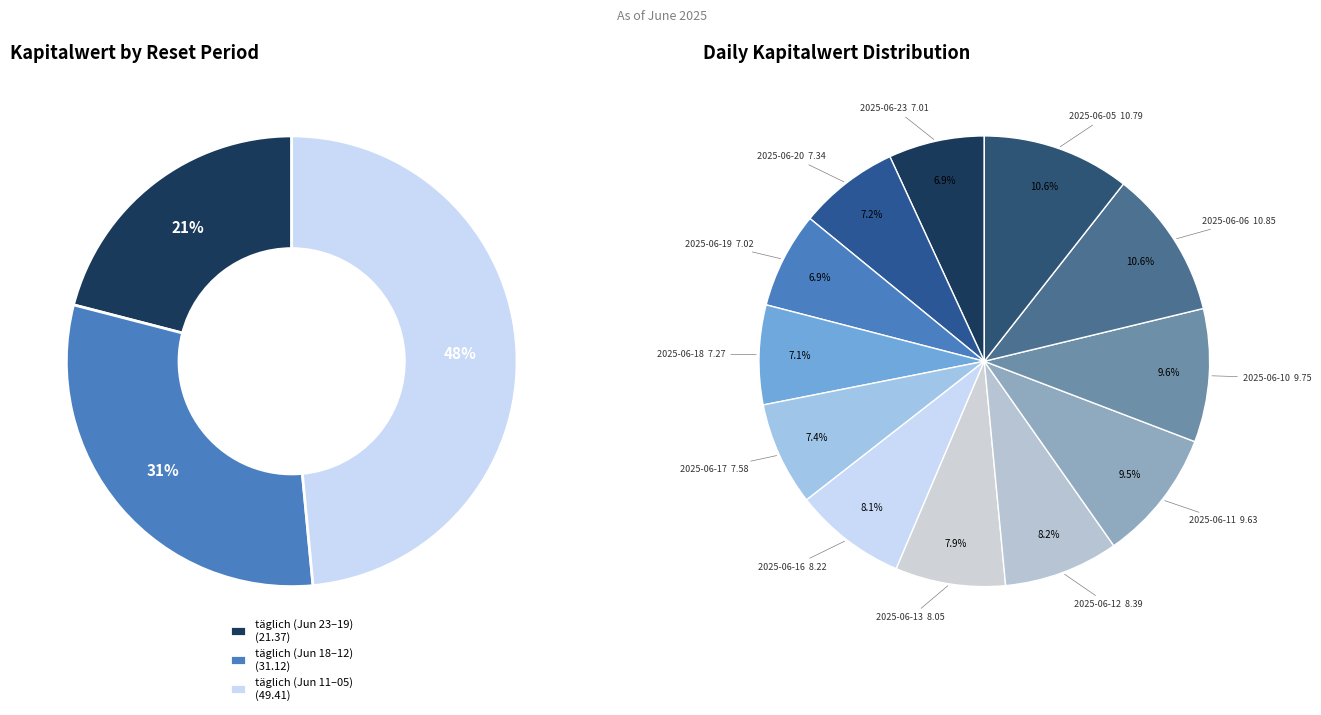

How many segments does this pie chart have?

12